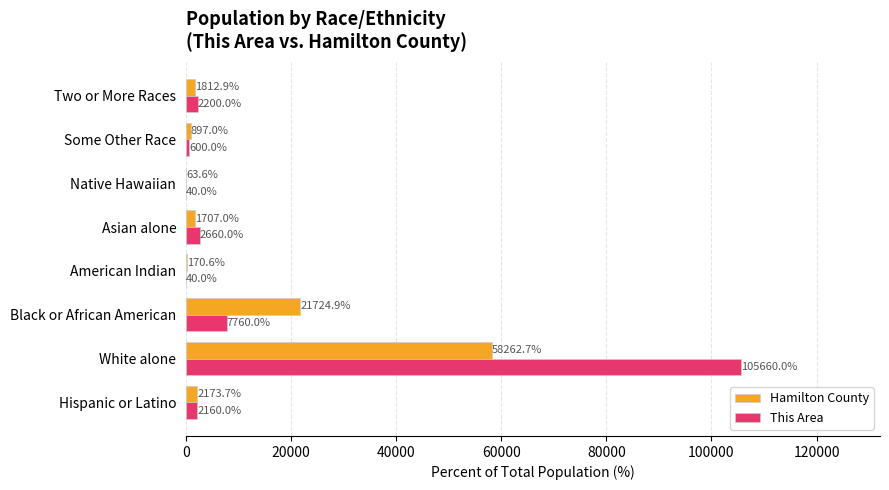

What are all the series names shown in the legend?

Hamilton County, This Area